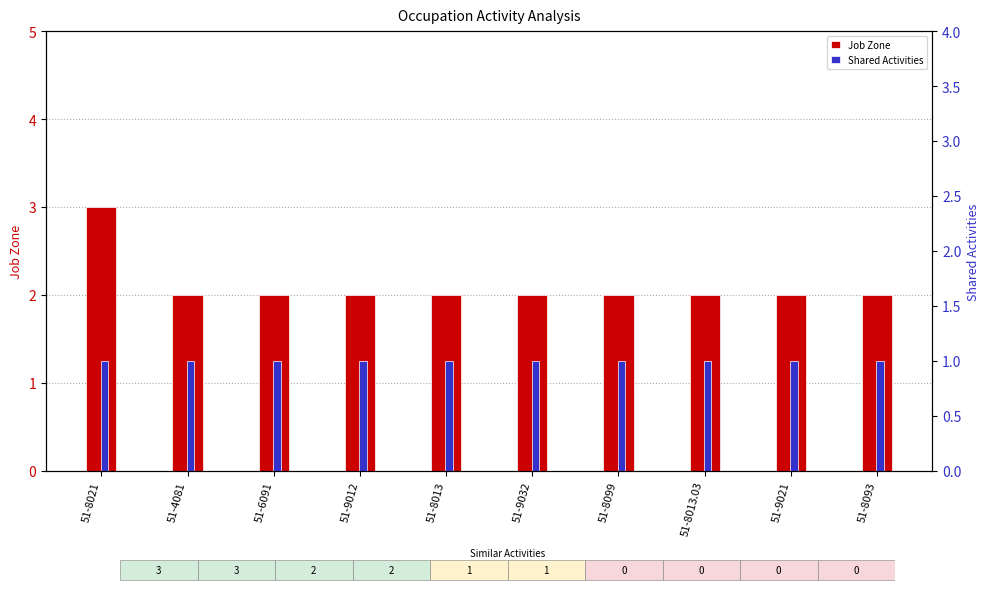

What is the value of the Shared Activities bar at the 6th from the left?

1